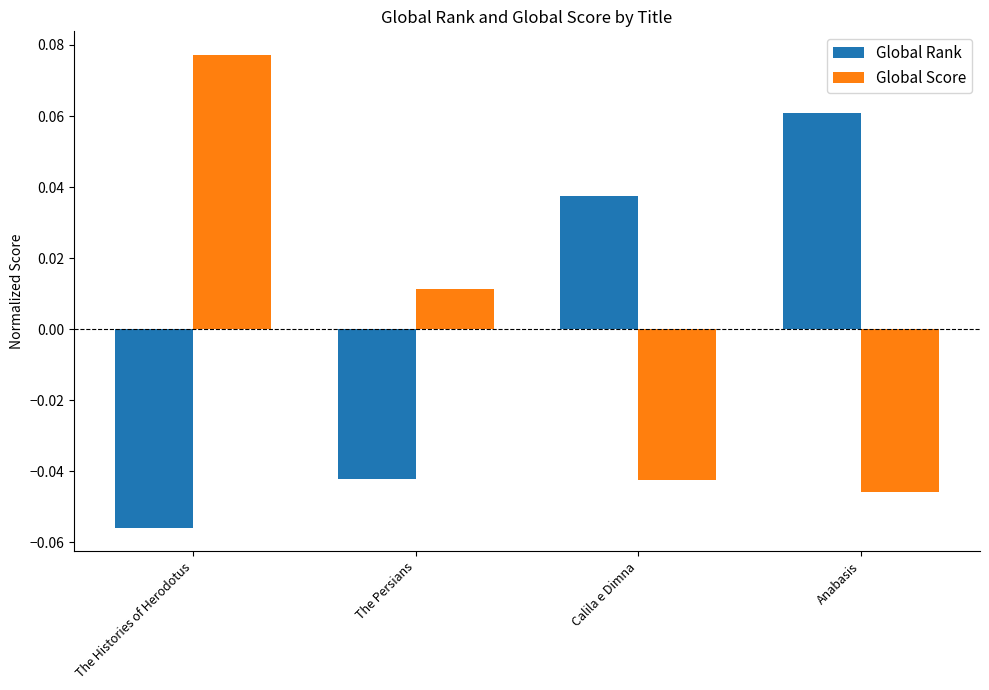

Where does the Global Score series first go above 0?

The Histories of Herodotus